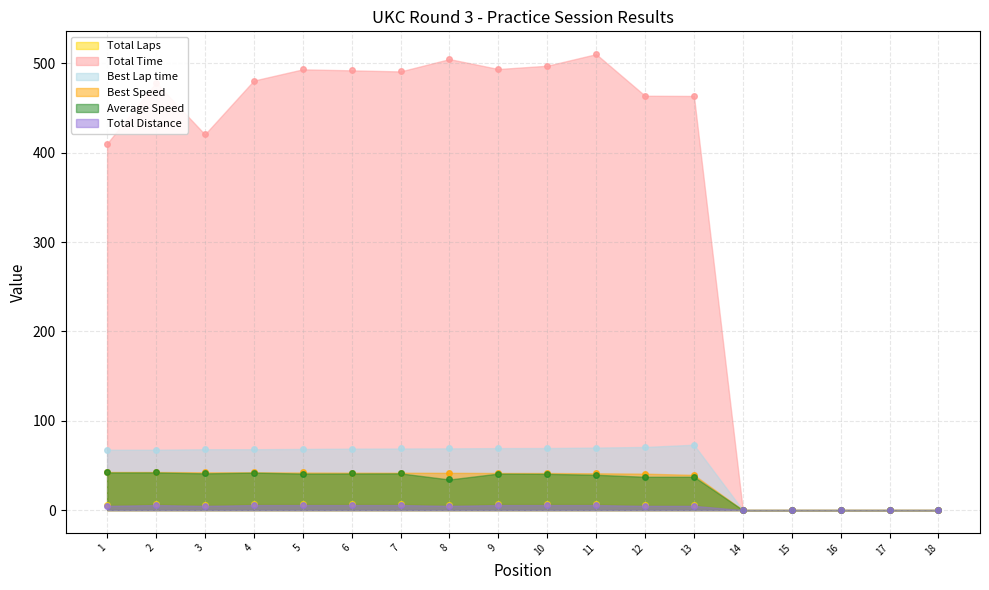

What is the maximum value shown in the chart?

510.3